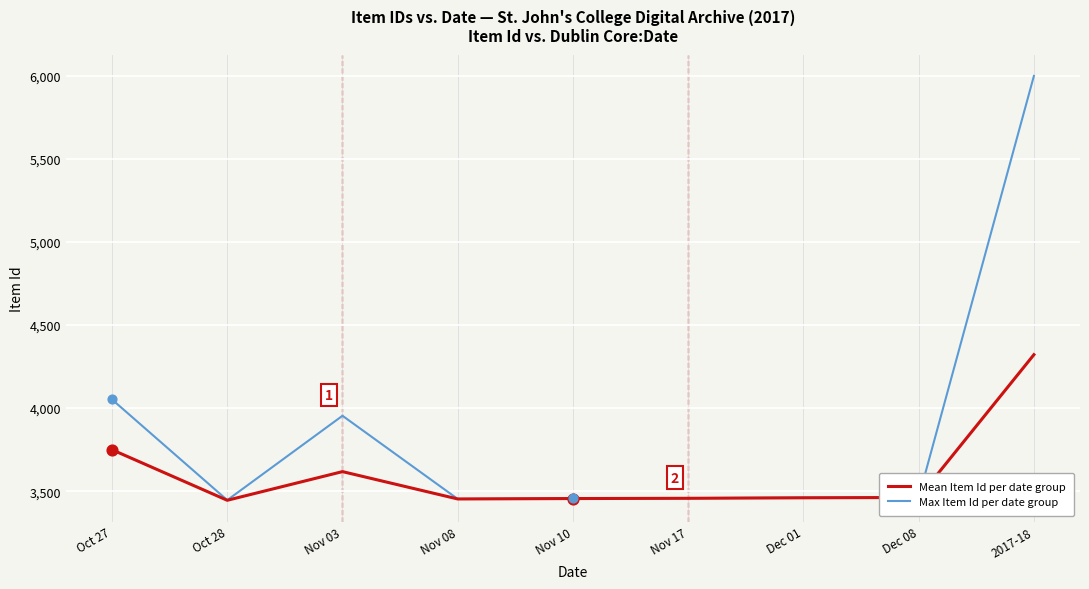

At which category is the sum across all series the highest?

2017-18